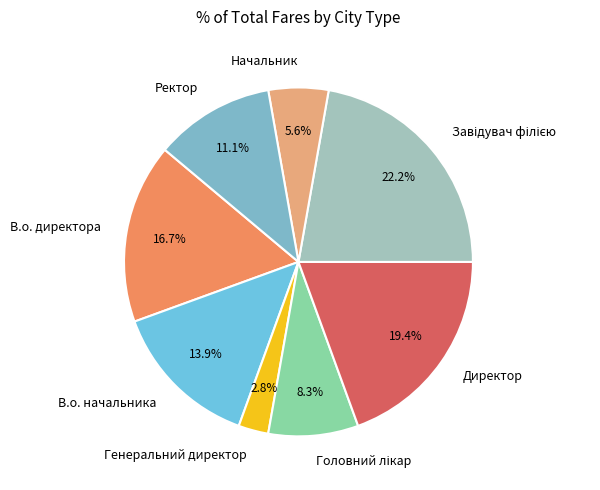

Does any single category account for the majority?

No